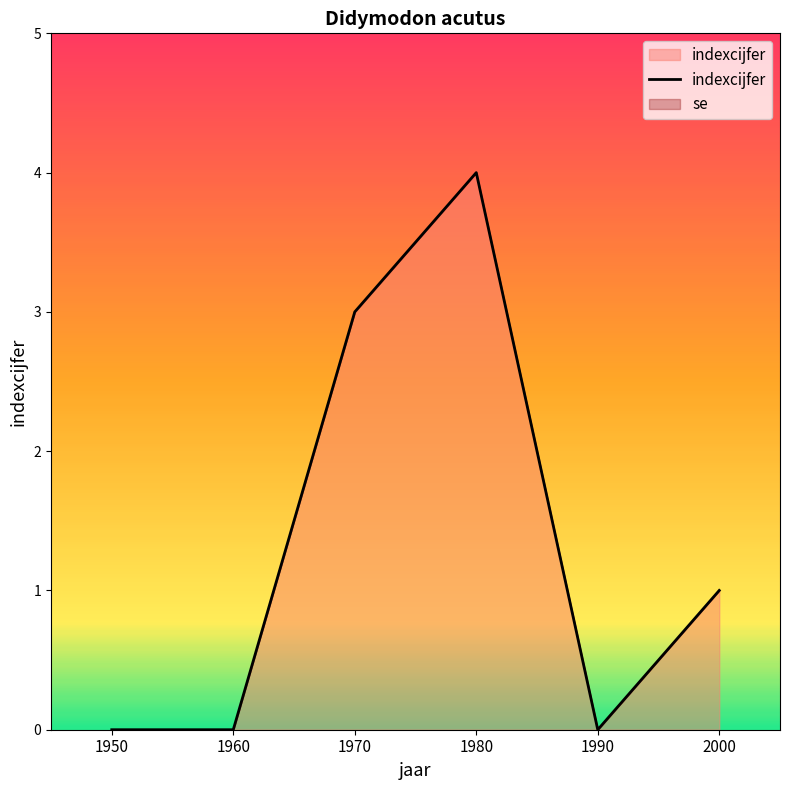

How many values are above zero?

3